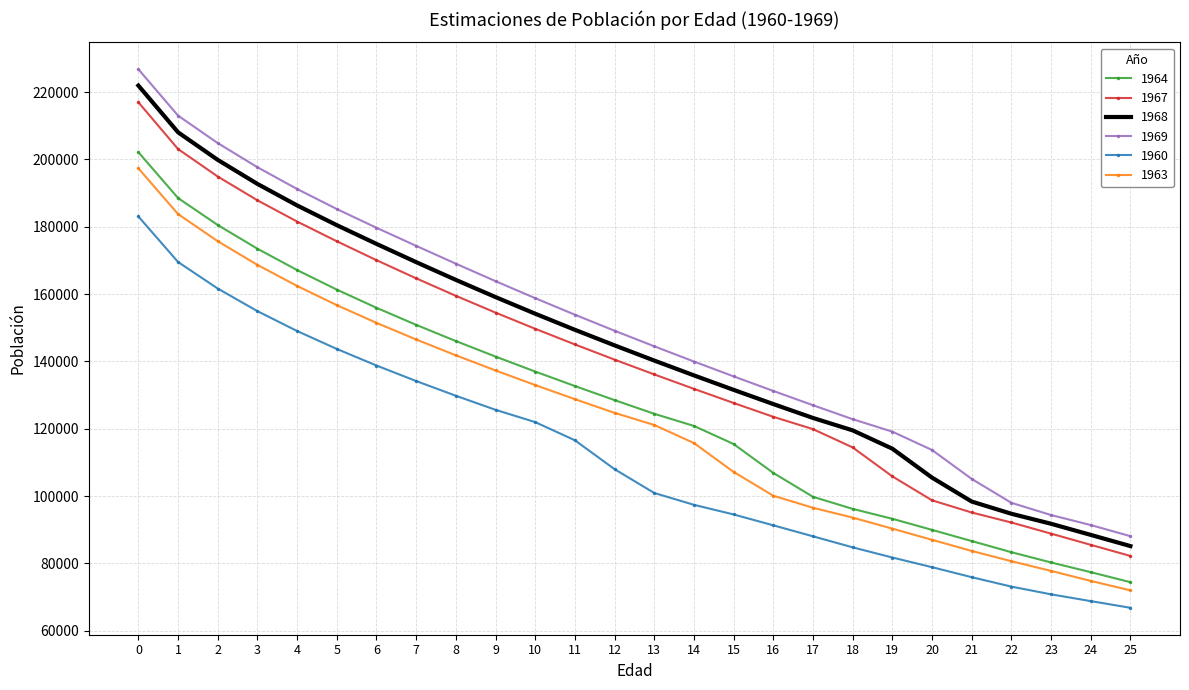

True or false: 1964 and 1967 intersect in this chart.

False